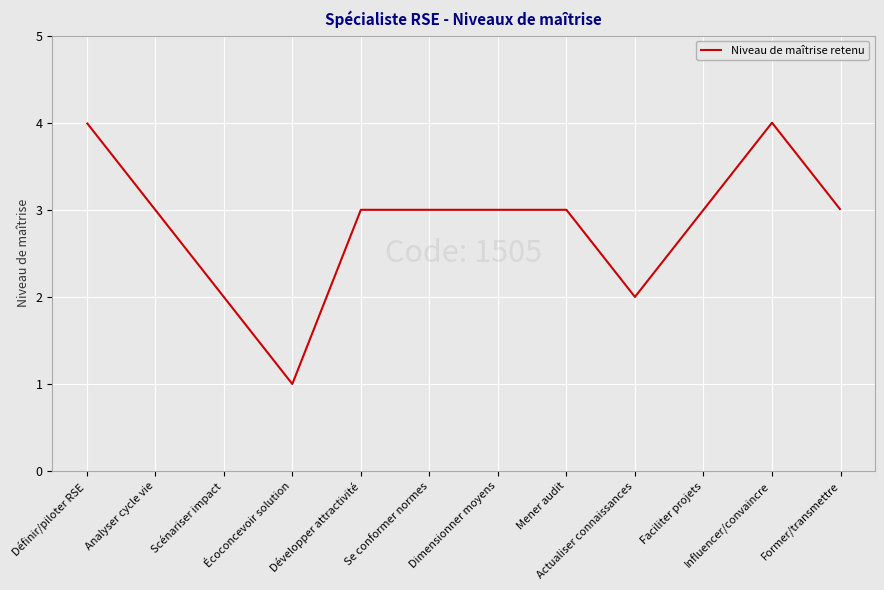

The value at Actualiser connaissances is 2. True or false?

True